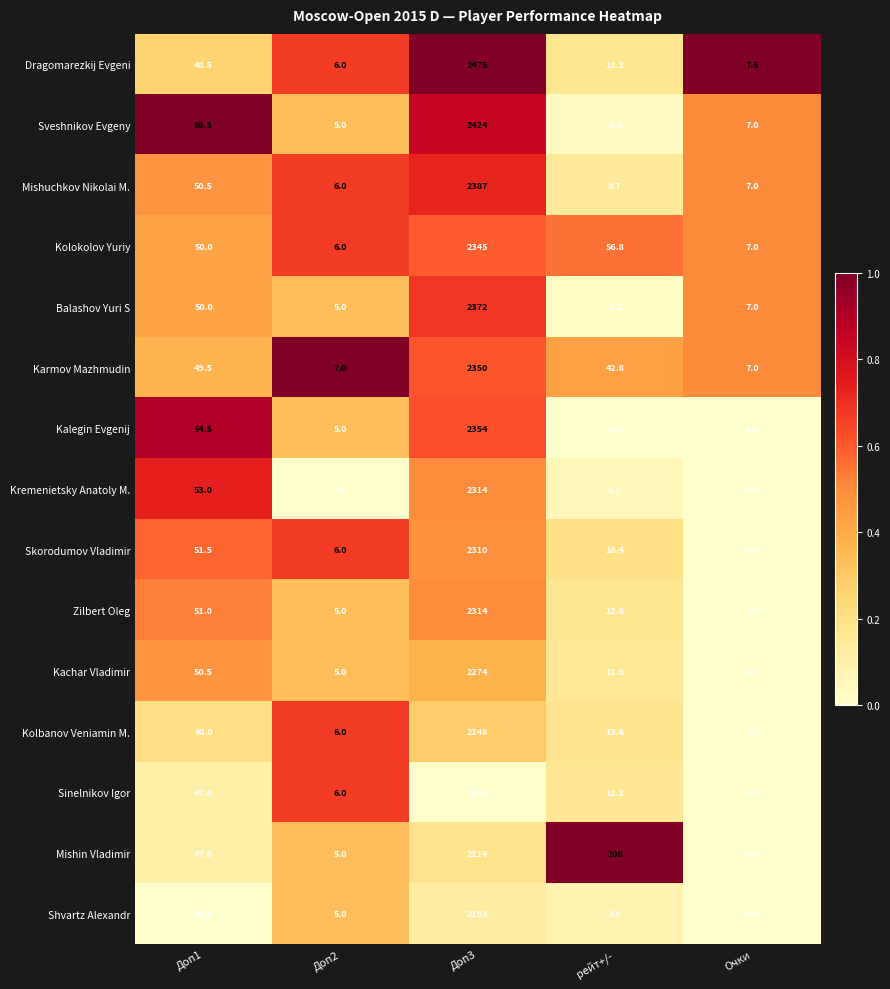

At which category does the chart reach its minimum across all series?

рейт+/-